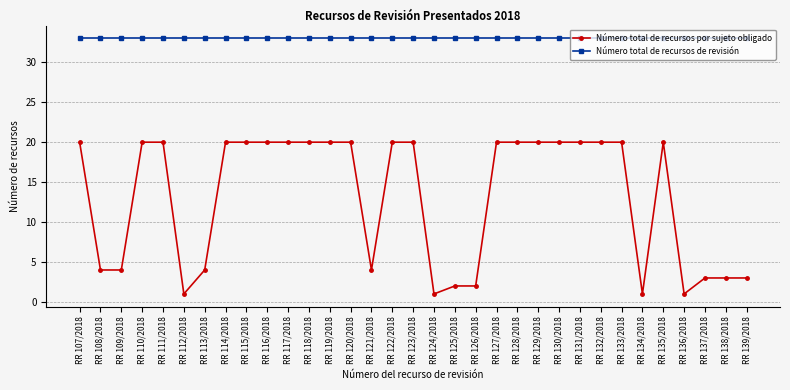

What is the label of the 29th point from the right?

RR 111/2018